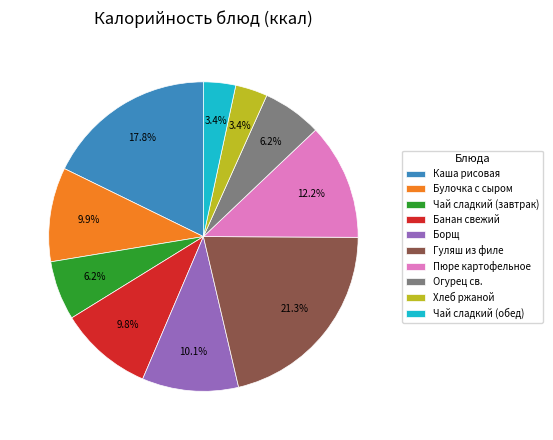

Is there a majority slice in this chart?

No